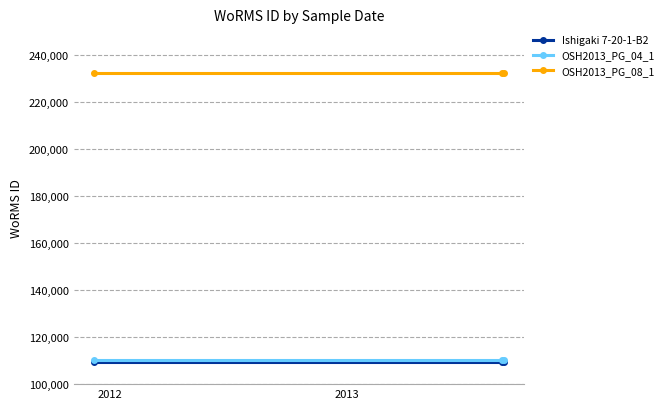

What is the average value of the OSH2013_PG_04_1 series?

110304